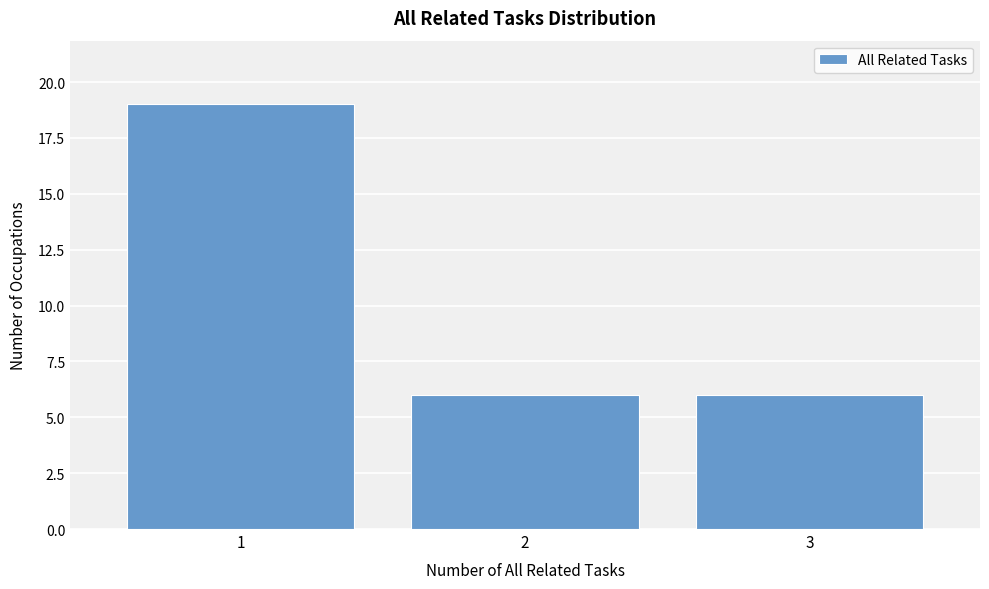

Reading left to right, transcribe all the data shown in this chart.

1=19	2=6	3=6